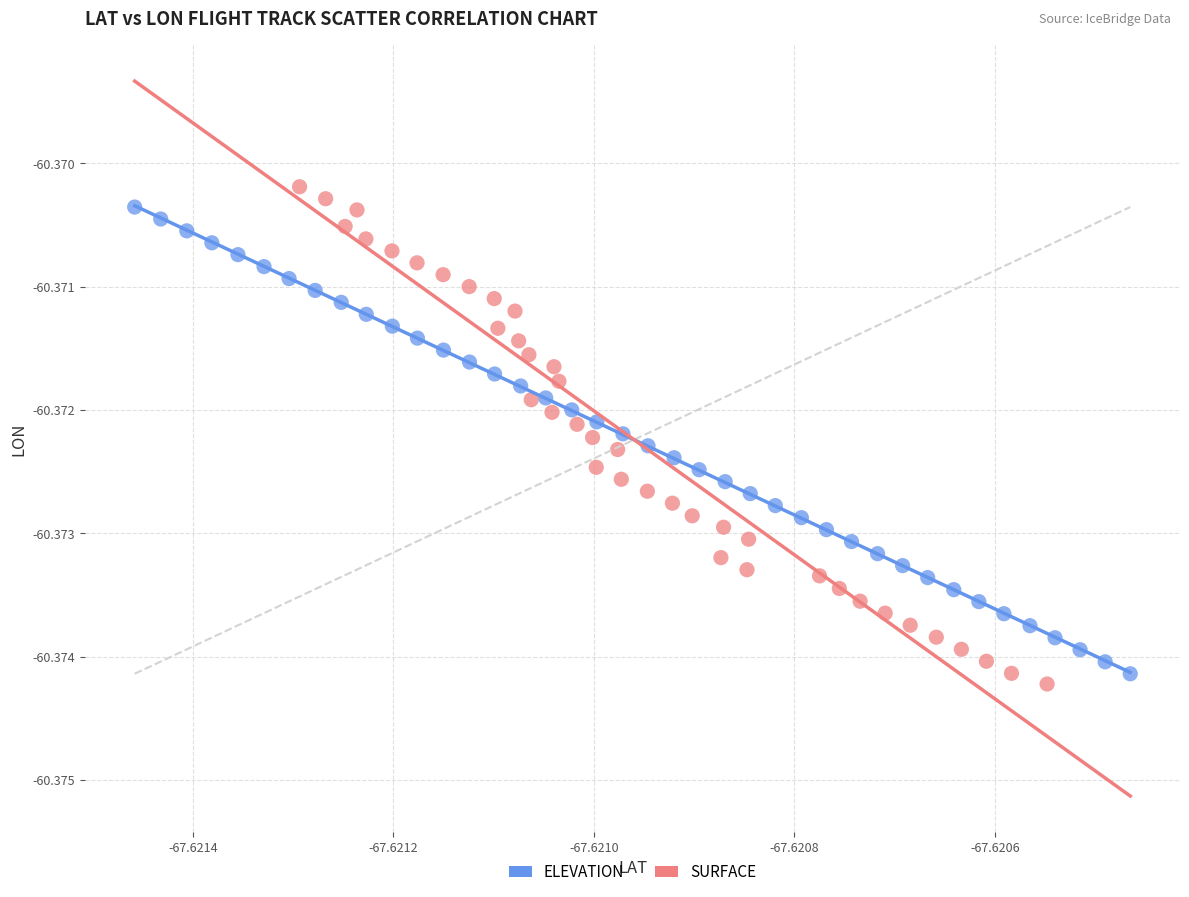

Which series contains the lowest Y value?

SURFACE